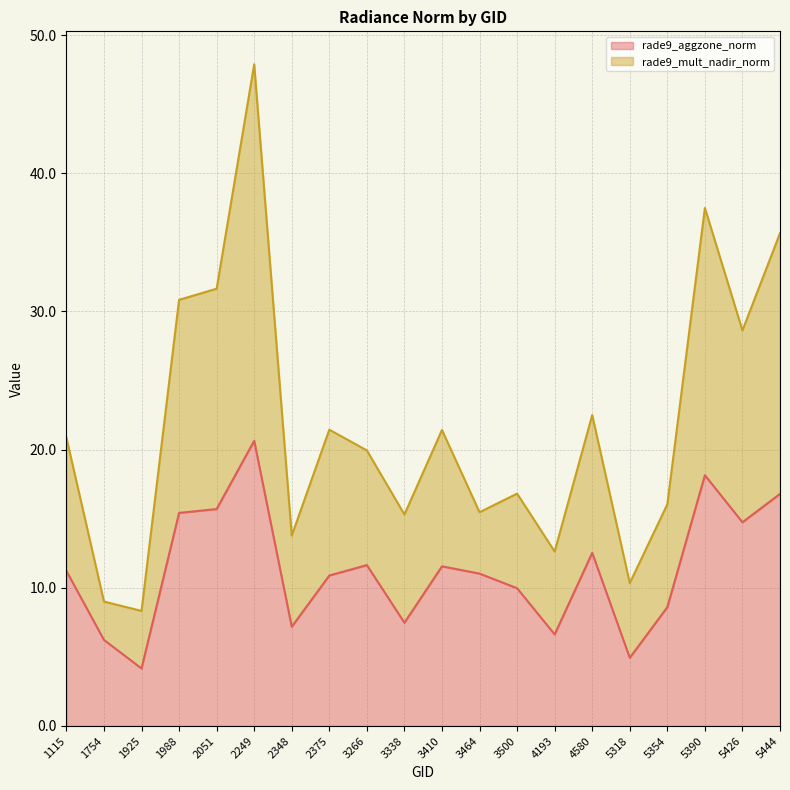

What are all the series names shown in the legend?

rade9_aggzone_norm, rade9_mult_nadir_norm